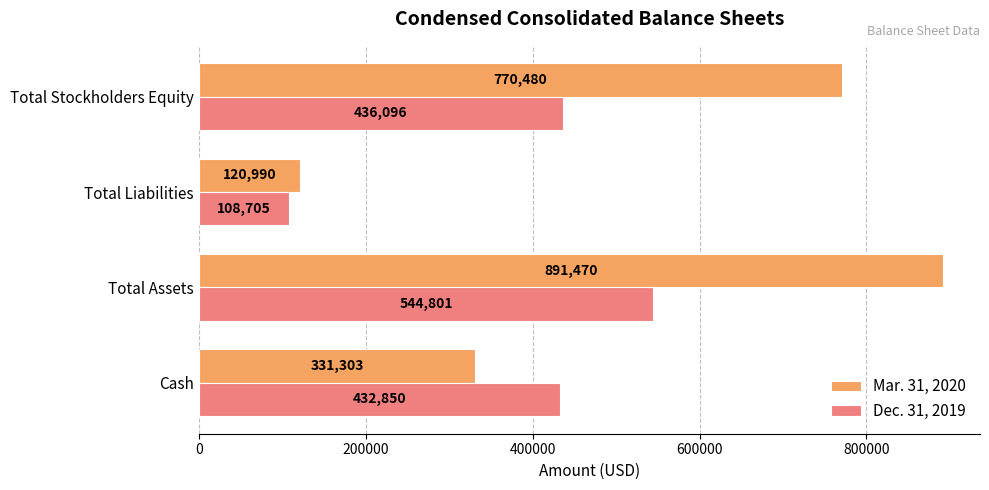

What value does the Mar. 31, 2020 series have at Total Liabilities?

120990